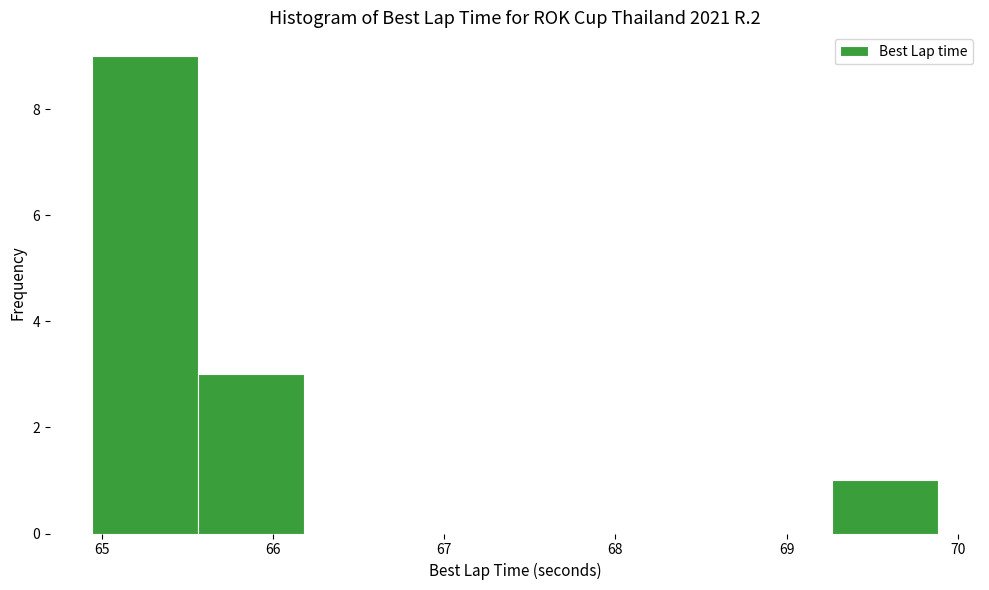

Over which range of the x-axis is the bar tallest?

64.9 to 65.6